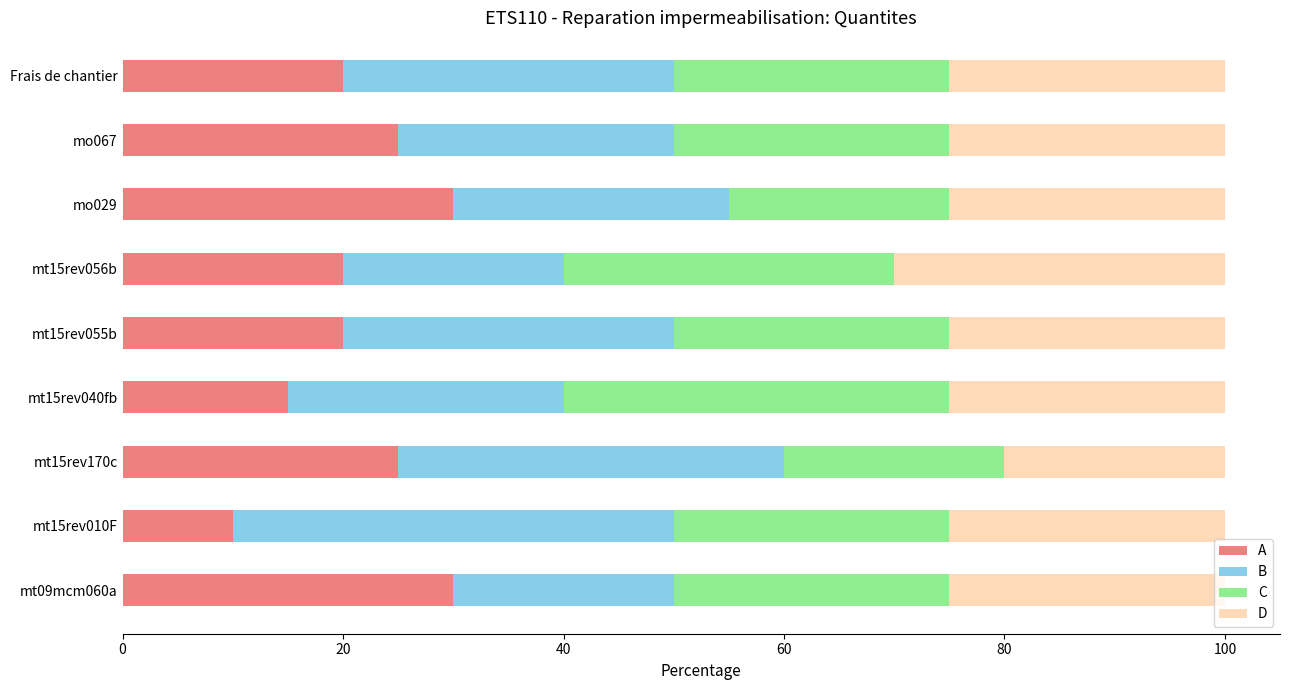

At how many categories does at least one series exceed 16?

9